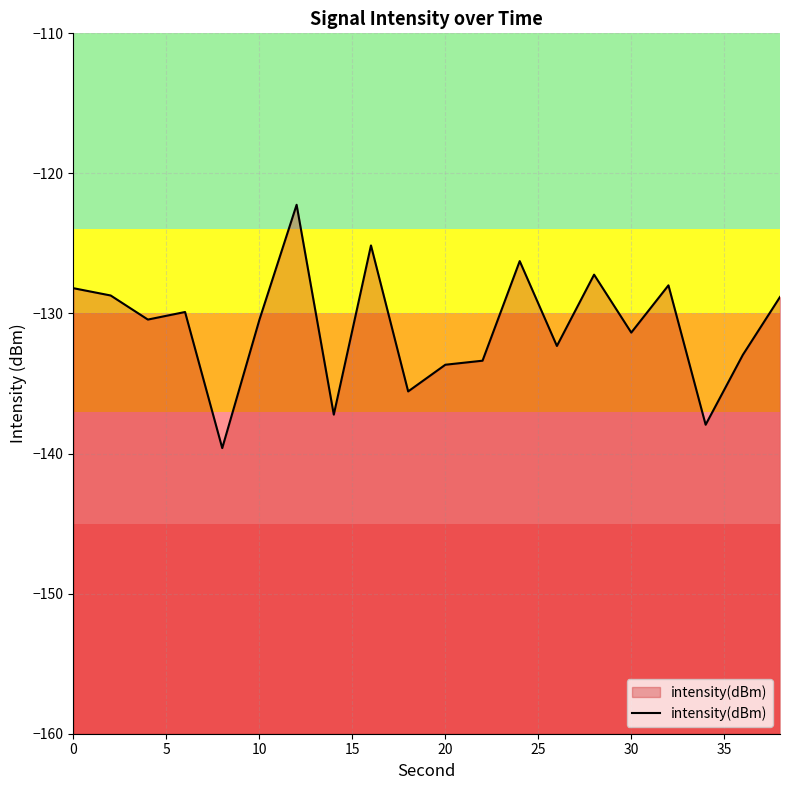

True or false: the data shows -128.2 at 0.

True